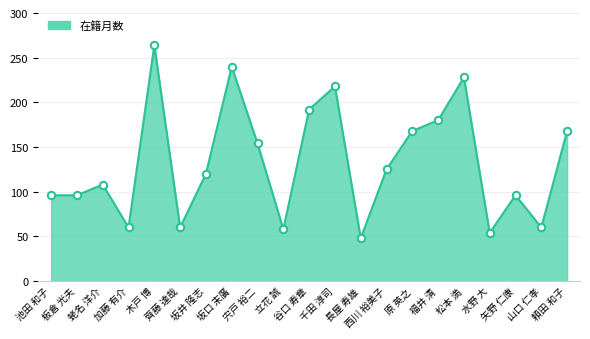

Which has a higher value, 板倉 光夫 or 福井 清?

福井 清